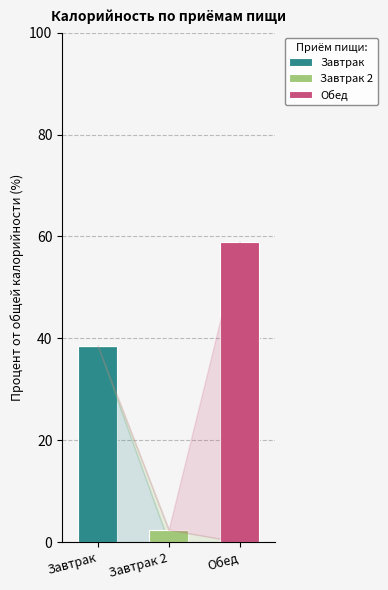

What is the sum of all Завтрак values?

38.5